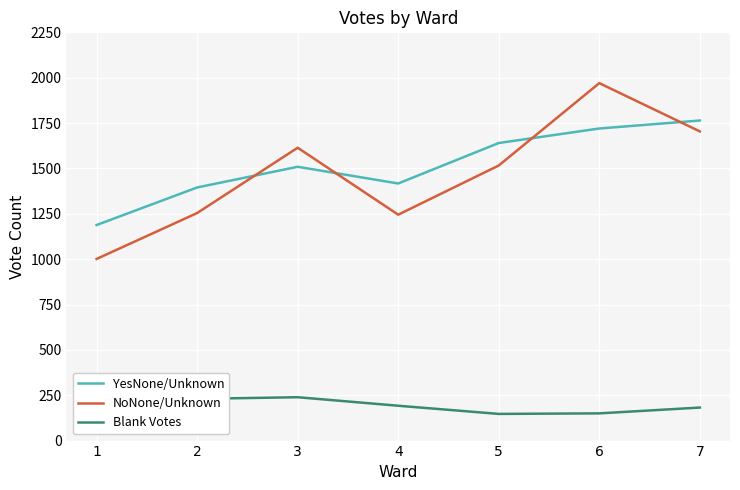

Is it true that Blank Votes equals 212 at 1?

True